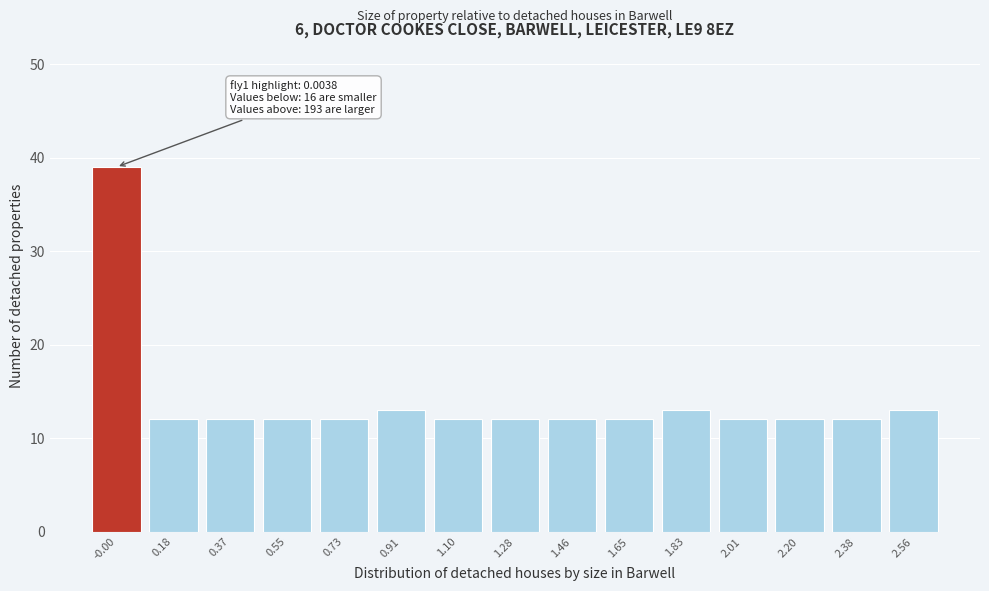

Reading left to right, what are all the values shown in this chart?

39	12	12	12	12	13	12	12	12	12	13	12	12	12	13